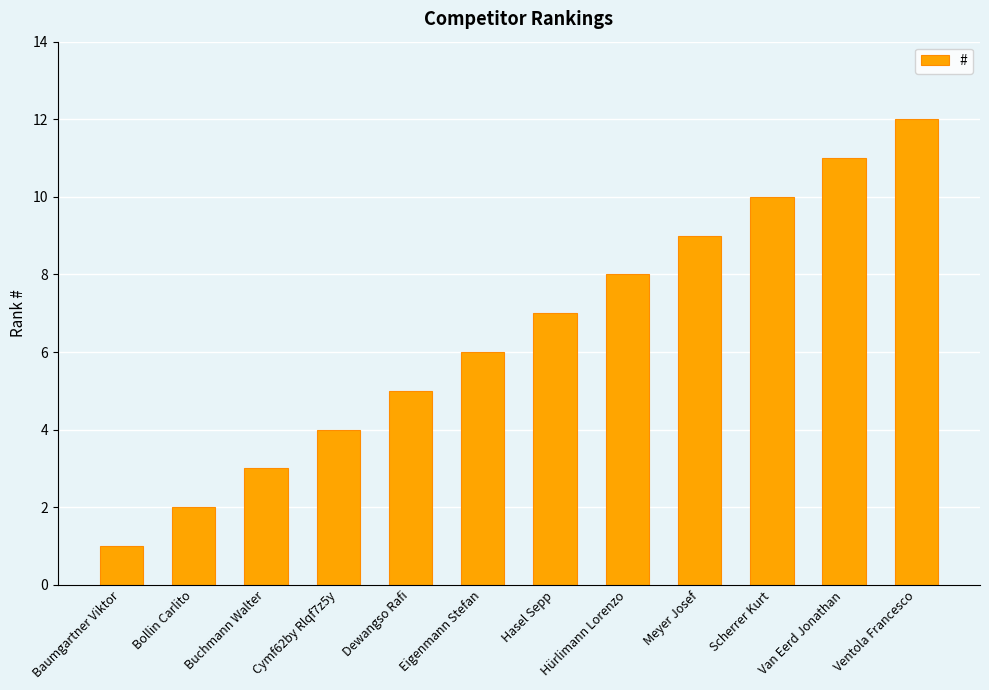

How many bars are there in total?

12